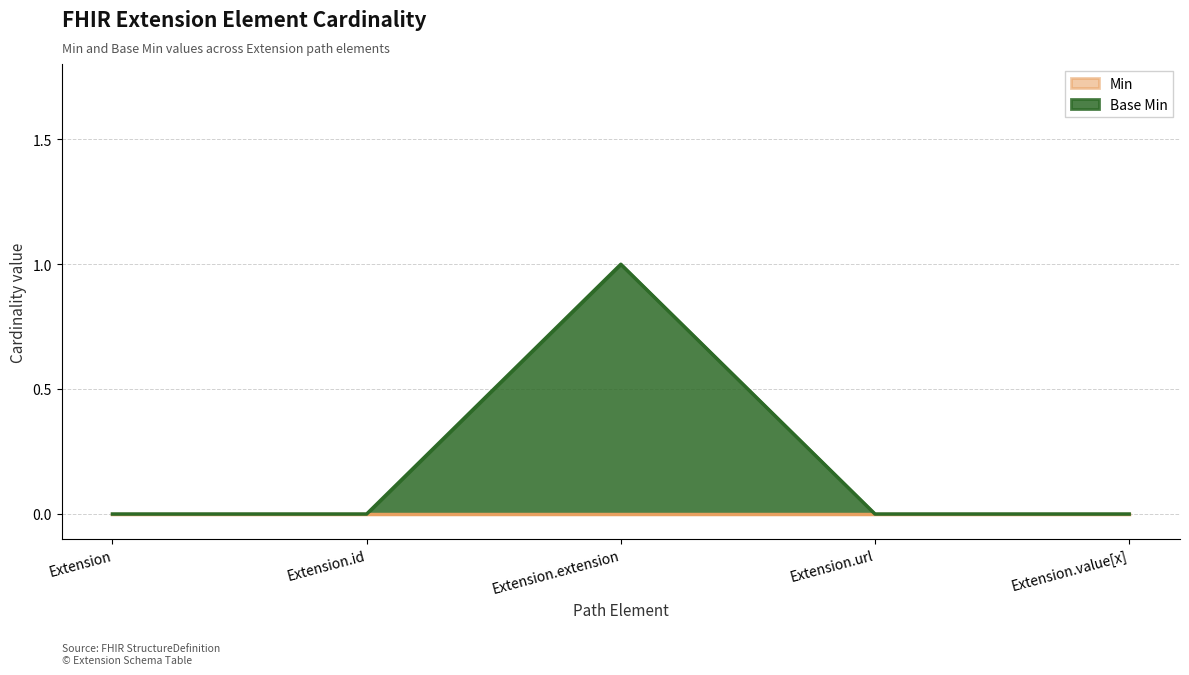

Is it true that the value at Extension.url is -1?

False